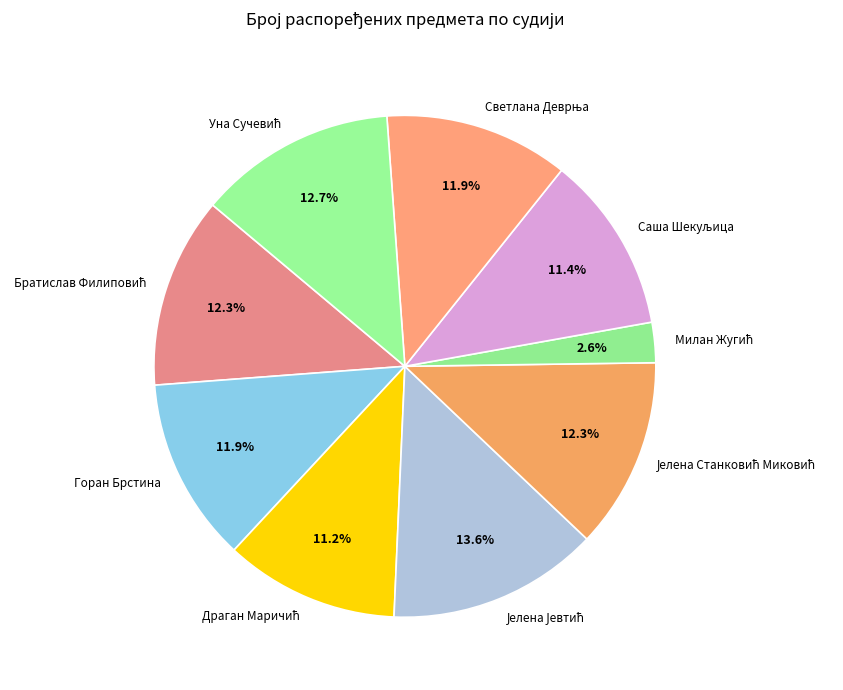

Is there any slice that represents more than half of the pie?

No